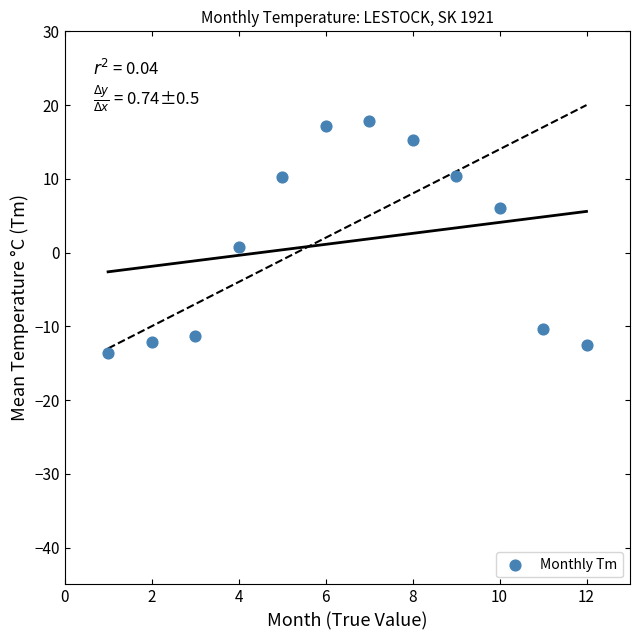

What is the average X value?

6.5